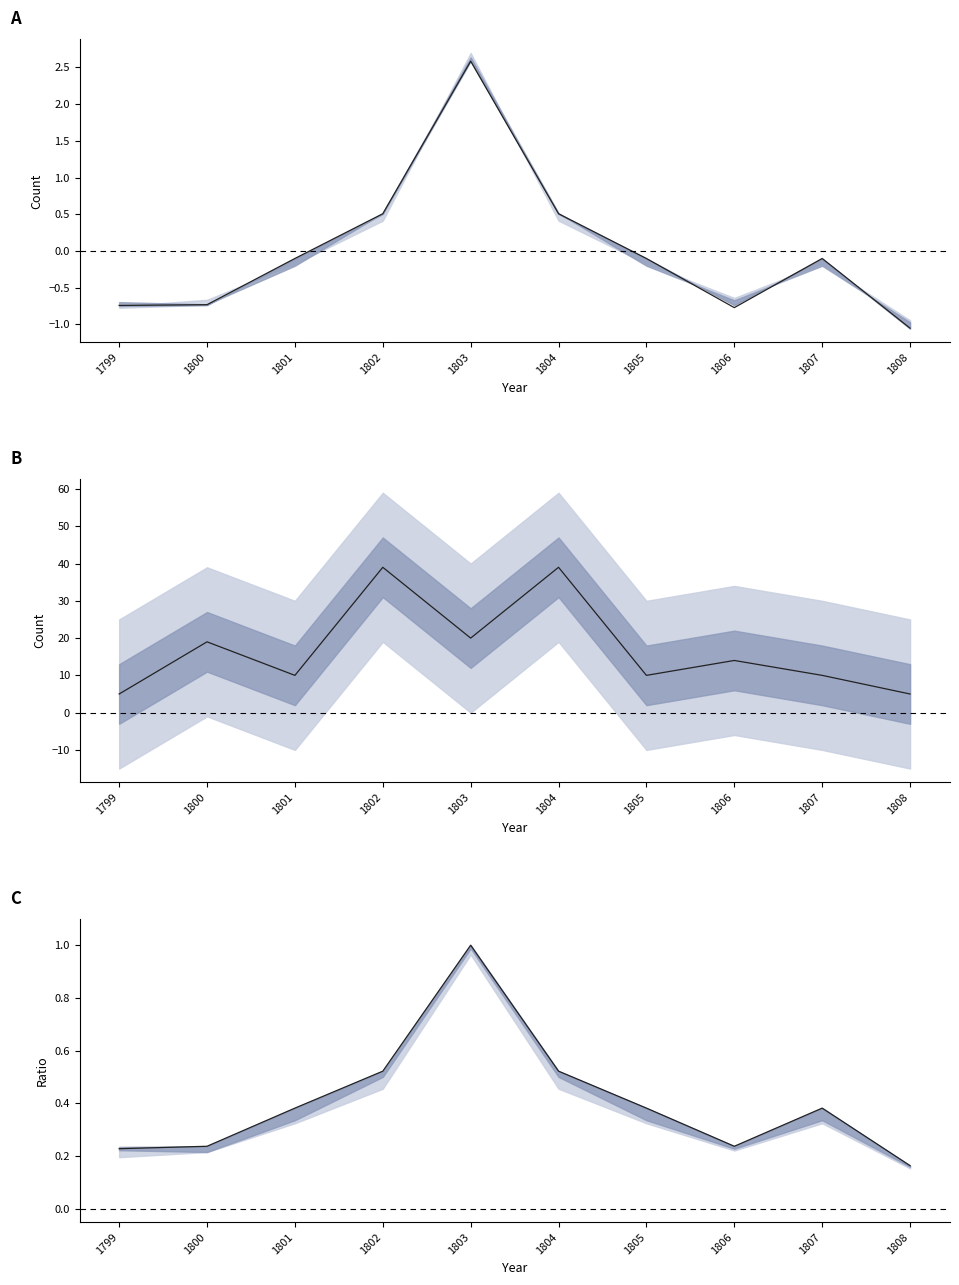

What is the difference between the second highest and minimum values in the Normalized upper series?

0.4